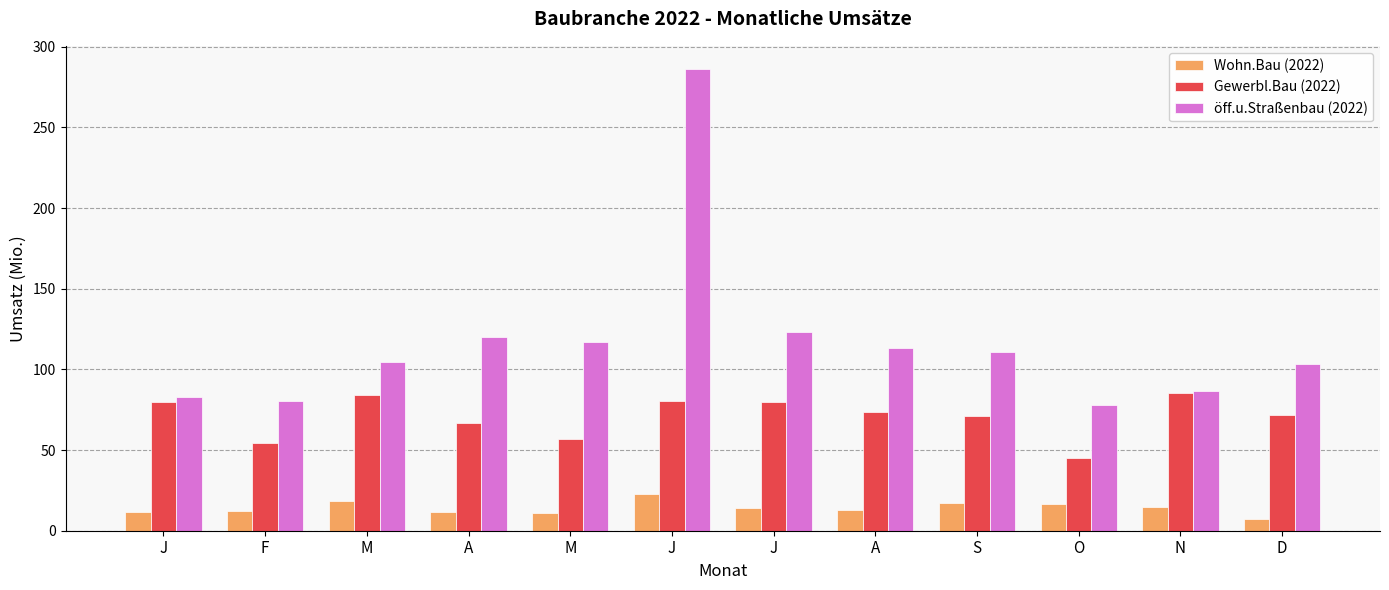

What are all the series names shown in the legend?

Wohn.Bau (2022), Gewerbl.Bau (2022), öff.u.Straßenbau (2022)